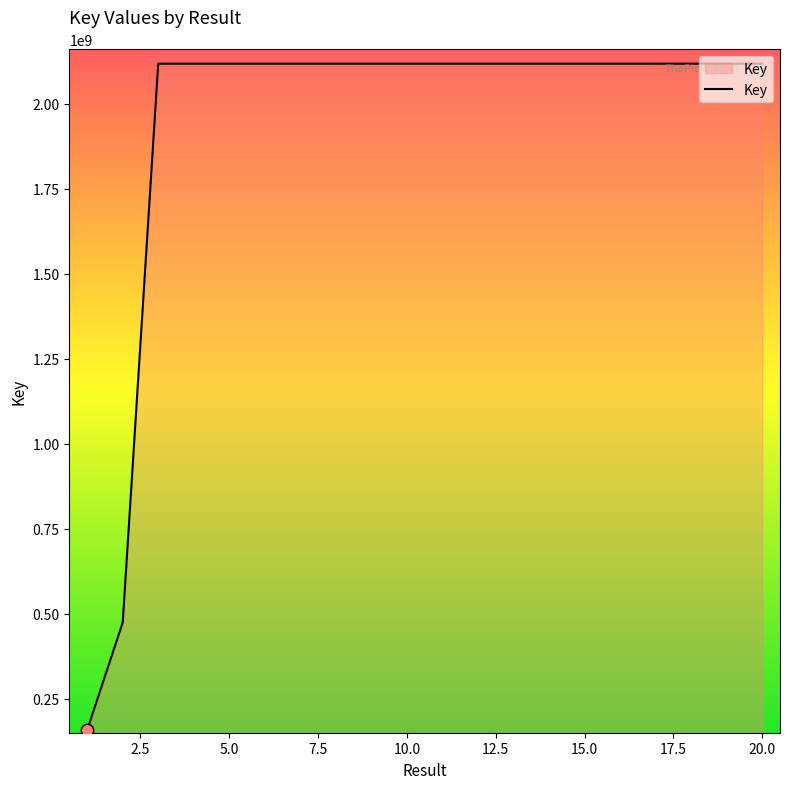

What is the minimum value shown in the chart?

158306789